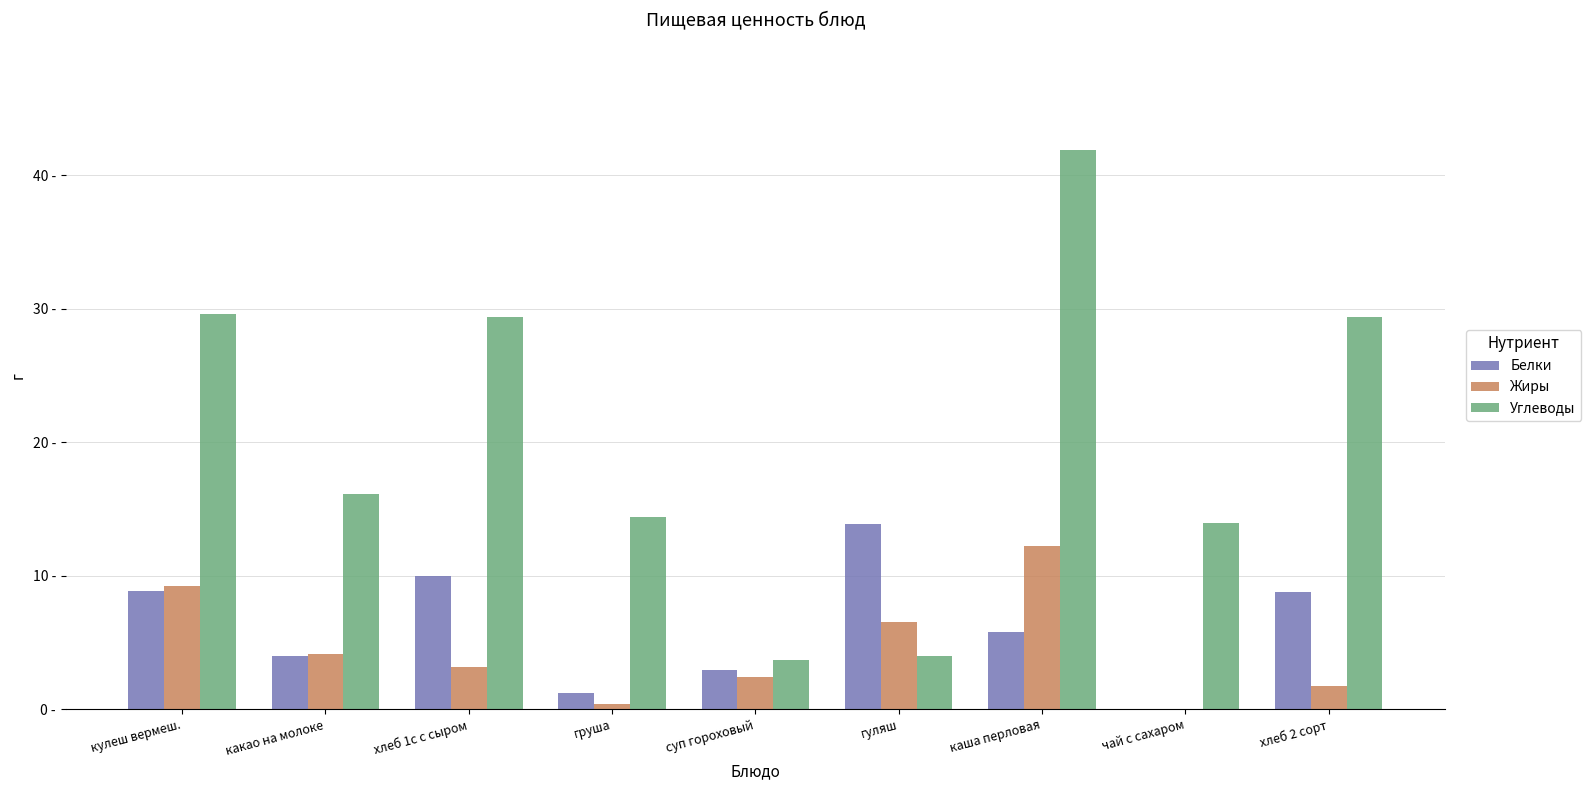

What are all the series names shown in the legend?

Белки, Жиры, Углеводы